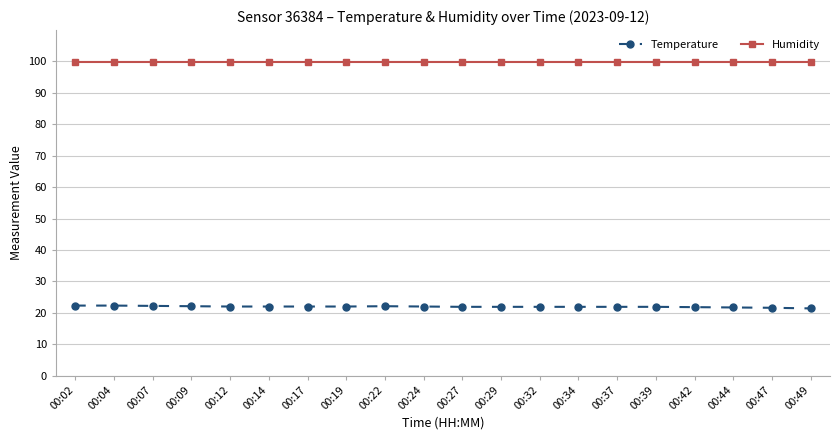

What is the sum of all Temperature values?

438.9